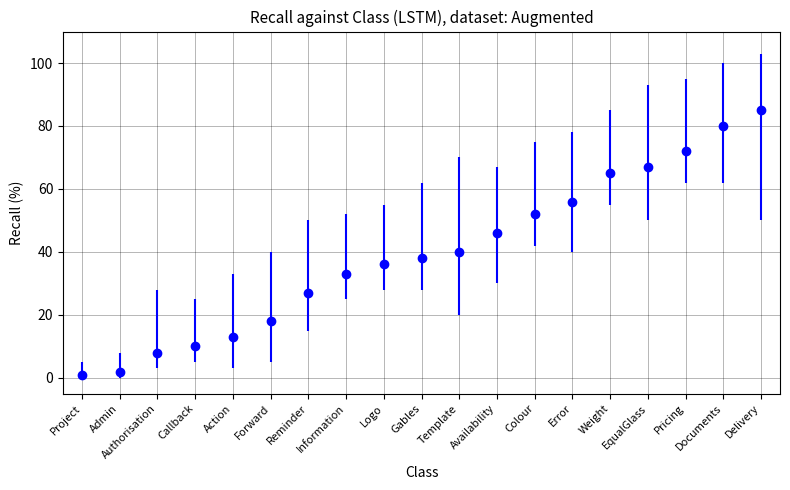

How many data points in low are less than 28?

9